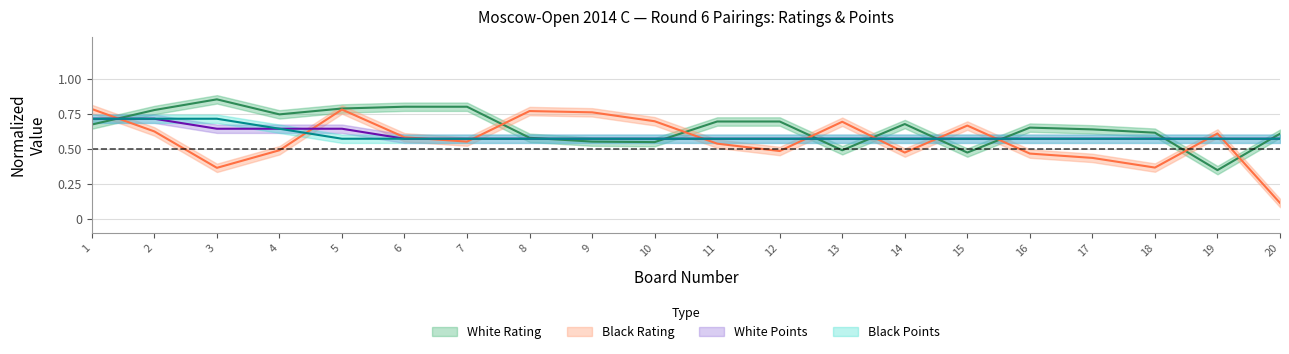

How many interior local valleys does the Black Rating series have?

5